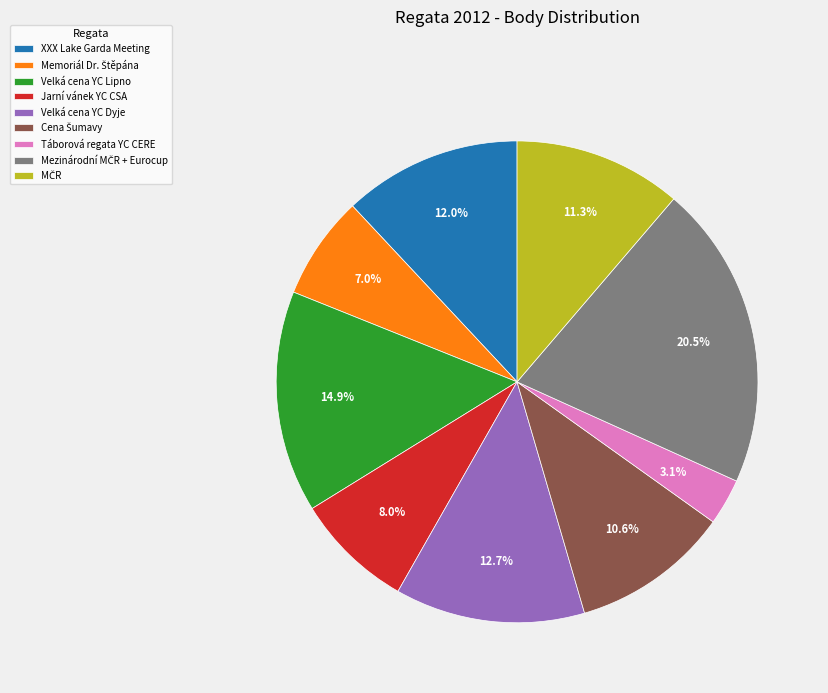

What is the smallest slice in the pie chart?

Táborová regata YC CERE